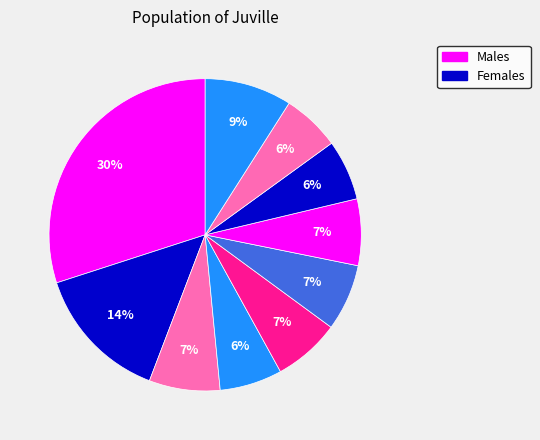

Is there any slice that represents more than half of the pie?

No